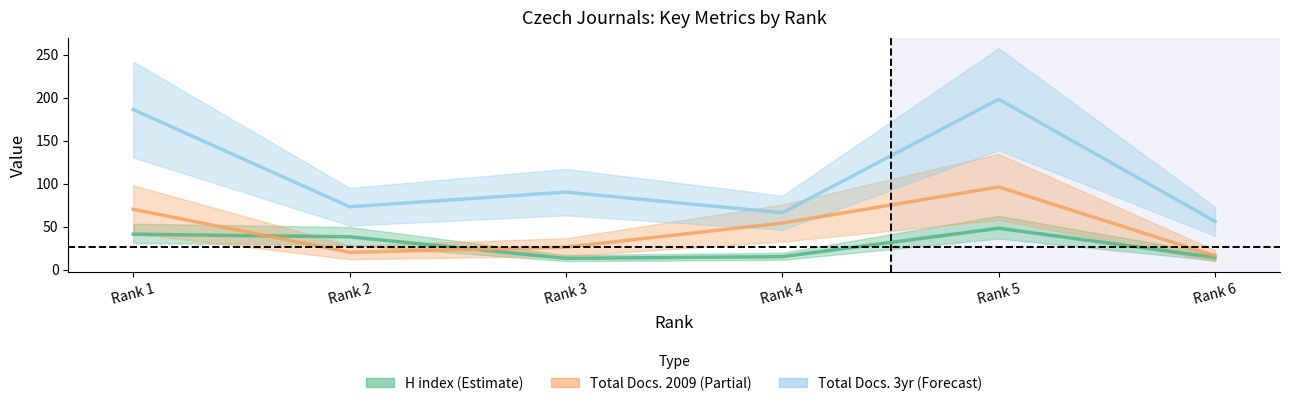

True or false: Total Docs. (3years) and H index intersect in this chart.

False